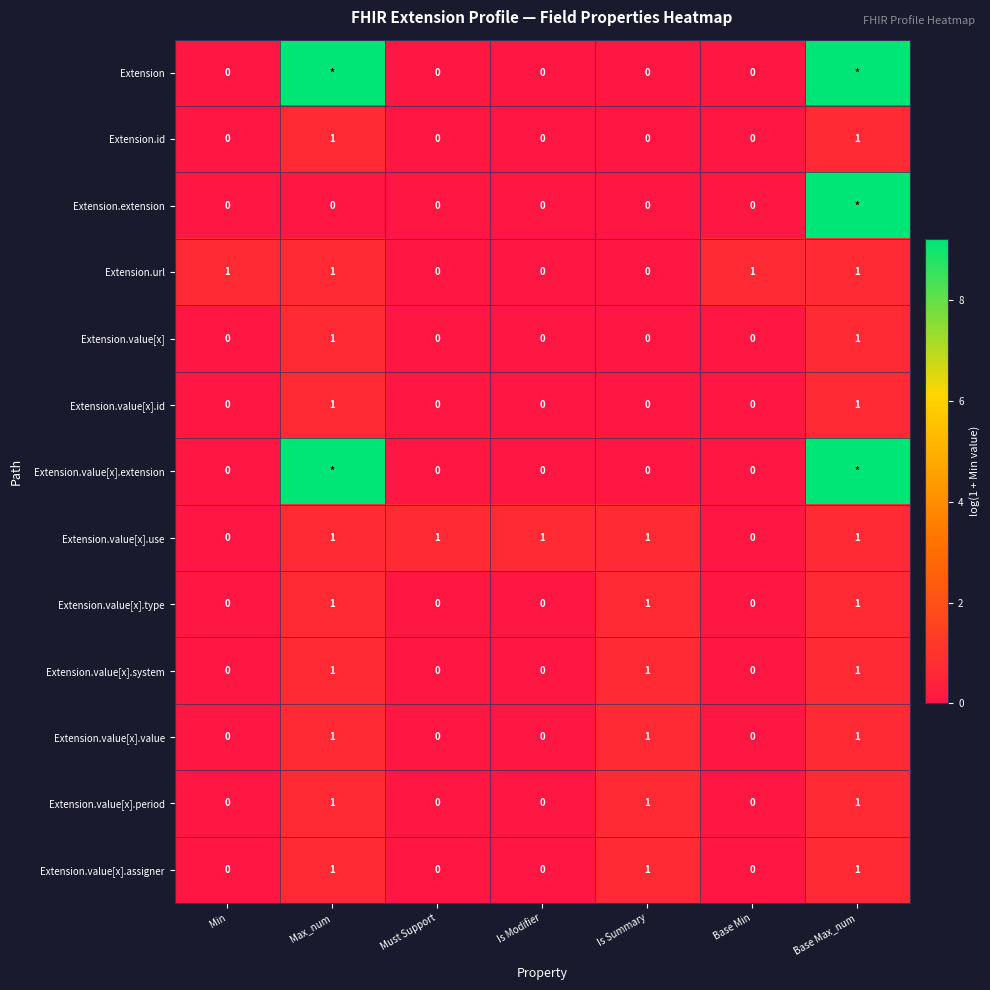

Is the value of Extension.id at Base Max_num greater than the value of Extension.value[x].use at Base Min?

Yes